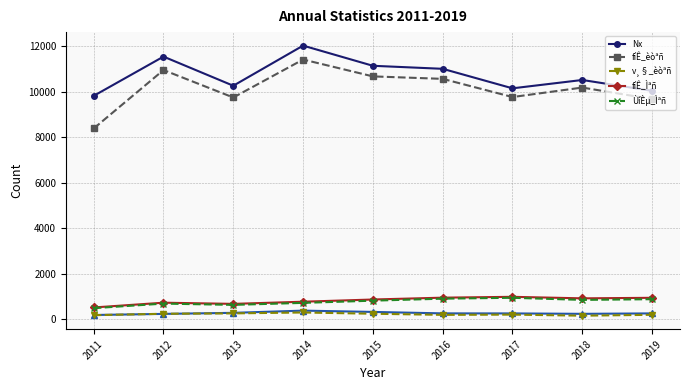

How many interior local peaks does the fíÊ_Ìªñ series have?

2